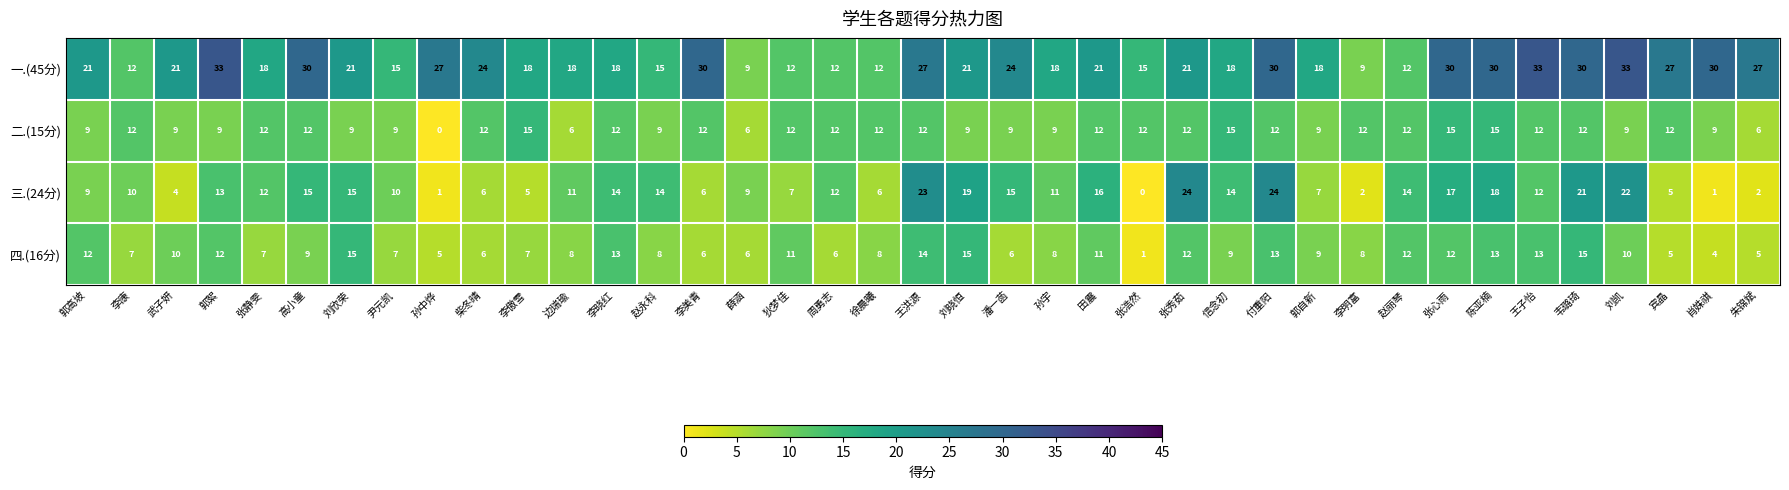

How many 一.(45分) values are between 15 and 30?

29